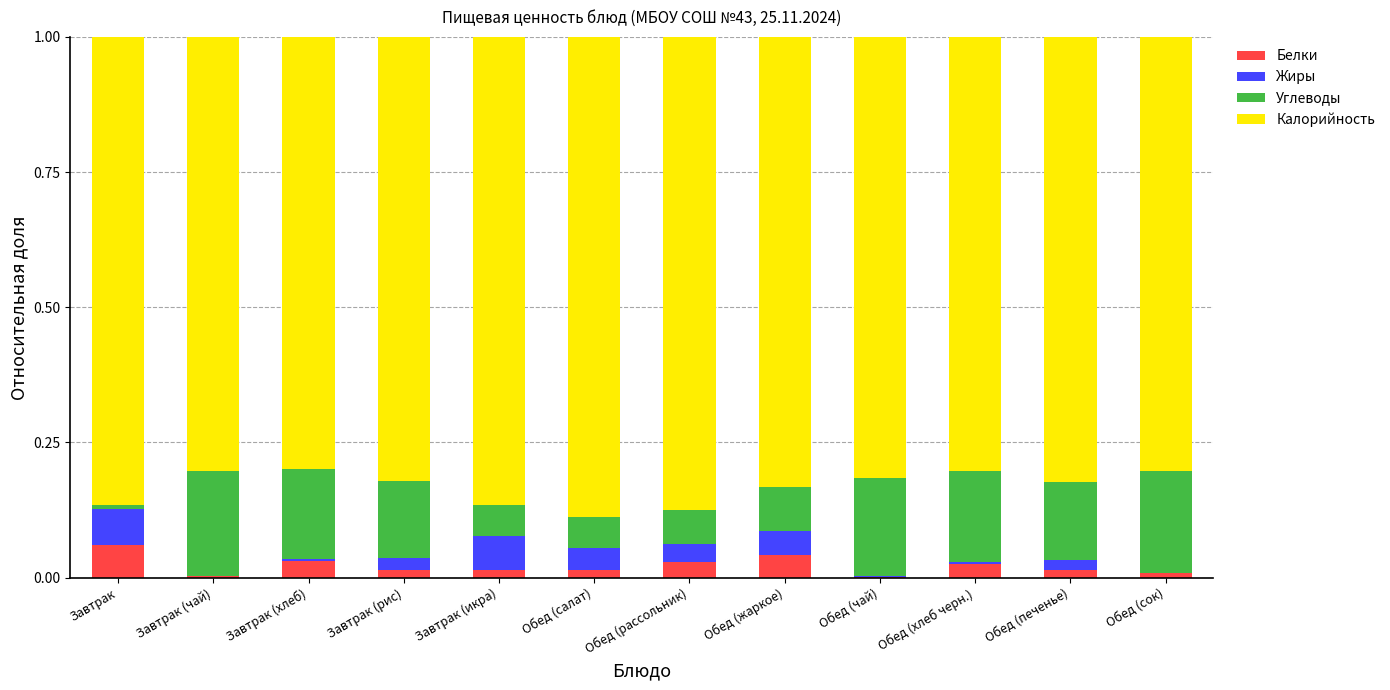

What is the sum of all Белки values?

0.3